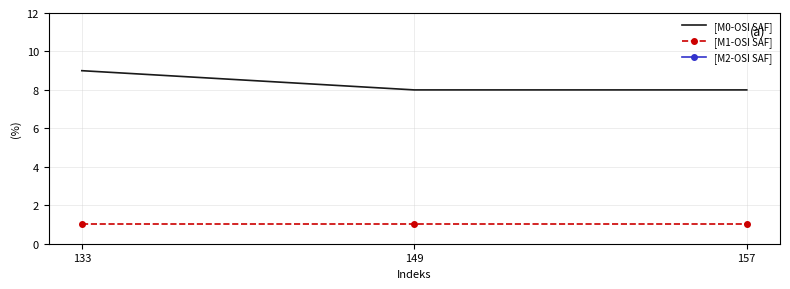

The [M2-OSI SAF] series shows 2752 at 149. True or false?

False